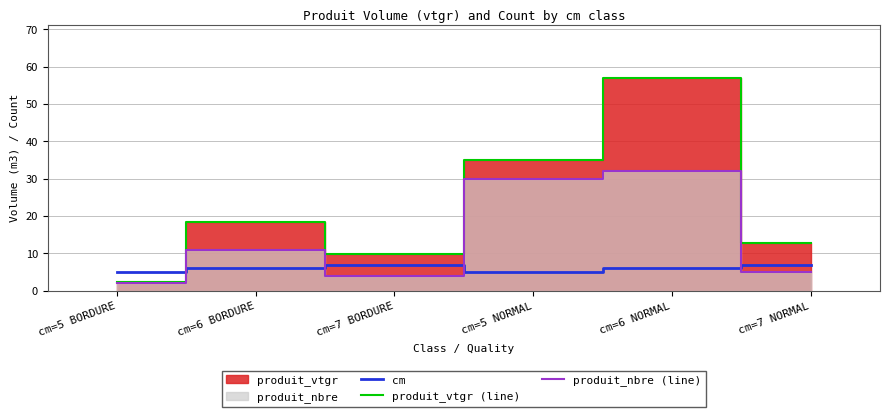

How many data points in produit_vtgr (line) are less than 18?

3